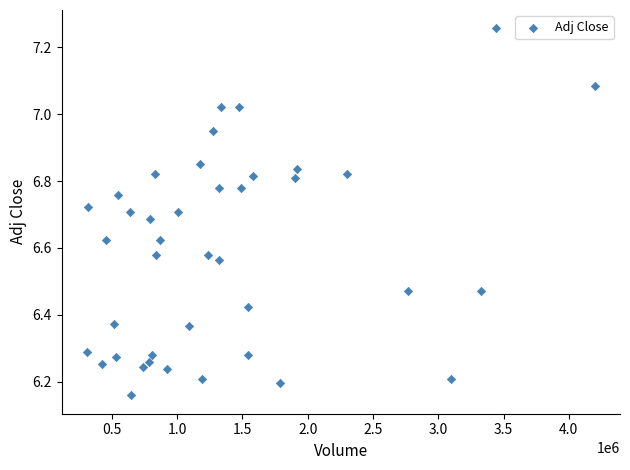

What is the range of Y values (max minus min)?

1.1